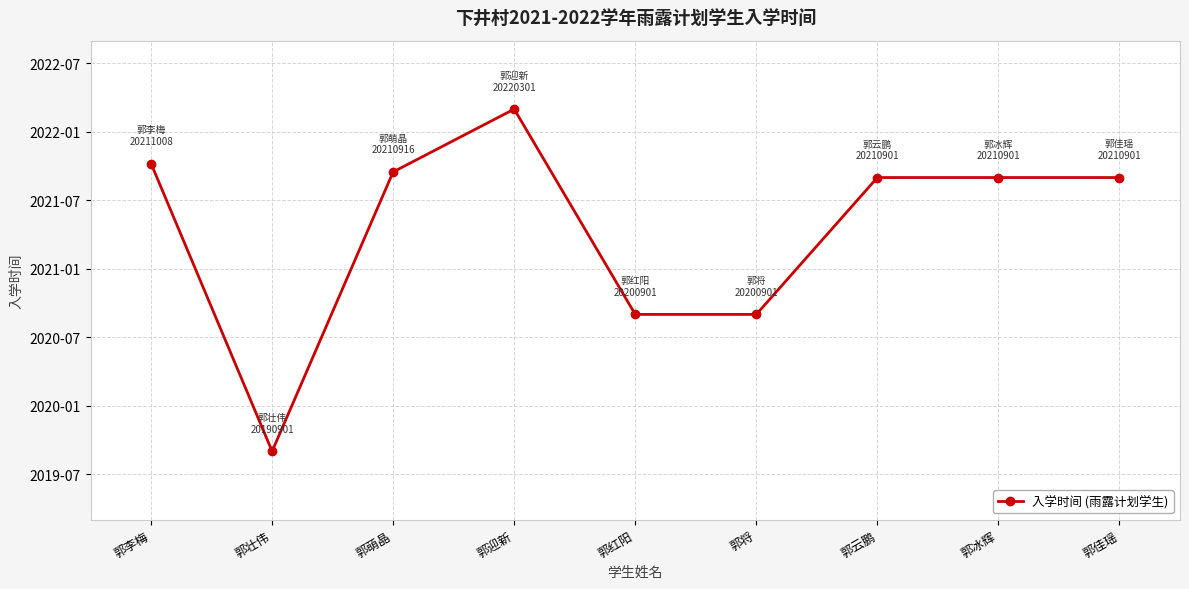

Which category has the highest value across all series?

郭迎新